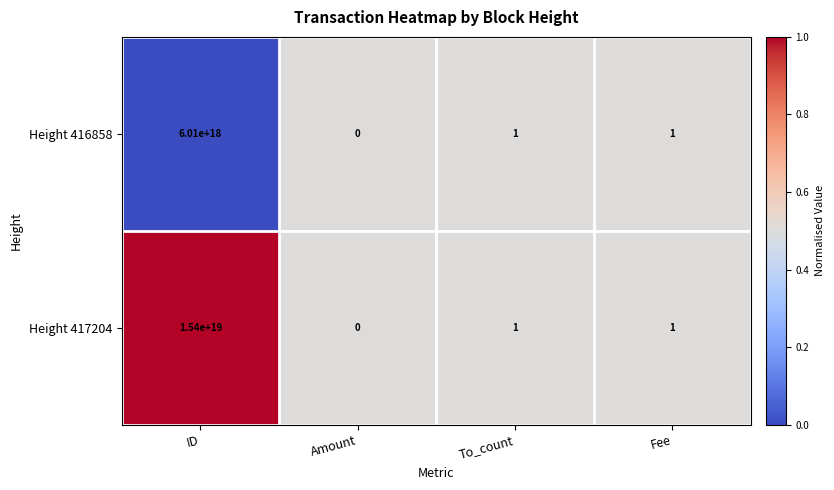

At which category does the chart reach its peak across all series?

ID